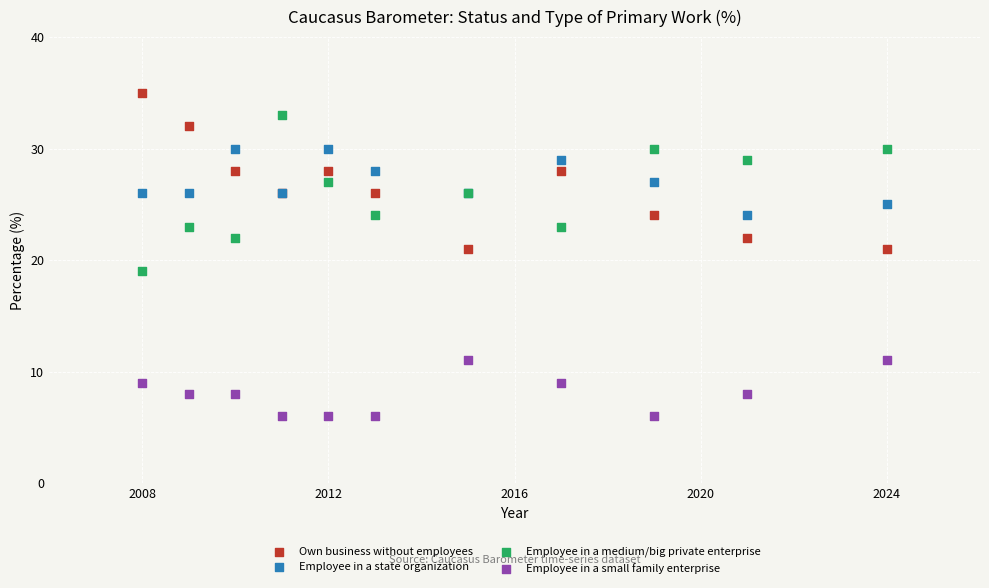

What are all the series names shown in the legend?

Own business without employees, Employee in a state organization, Employee in a medium/big private enterprise, Employee in a small family enterprise